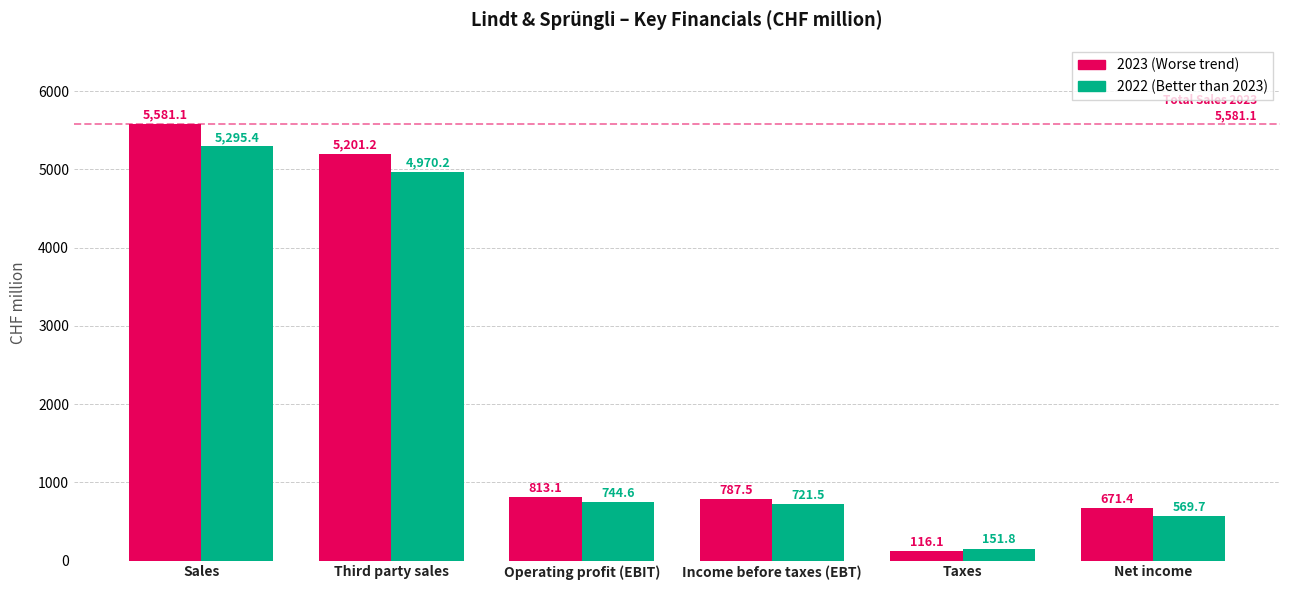

Which label corresponds to the largest value in the chart?

Sales